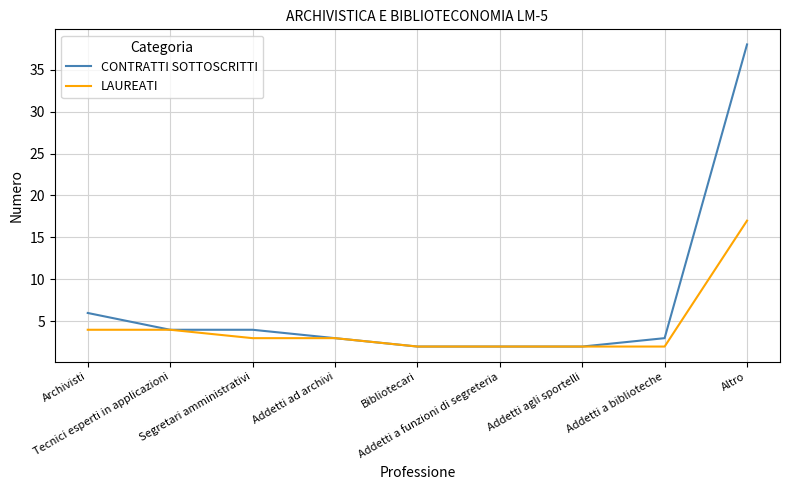

What position from the right is Addetti a biblioteche?

2